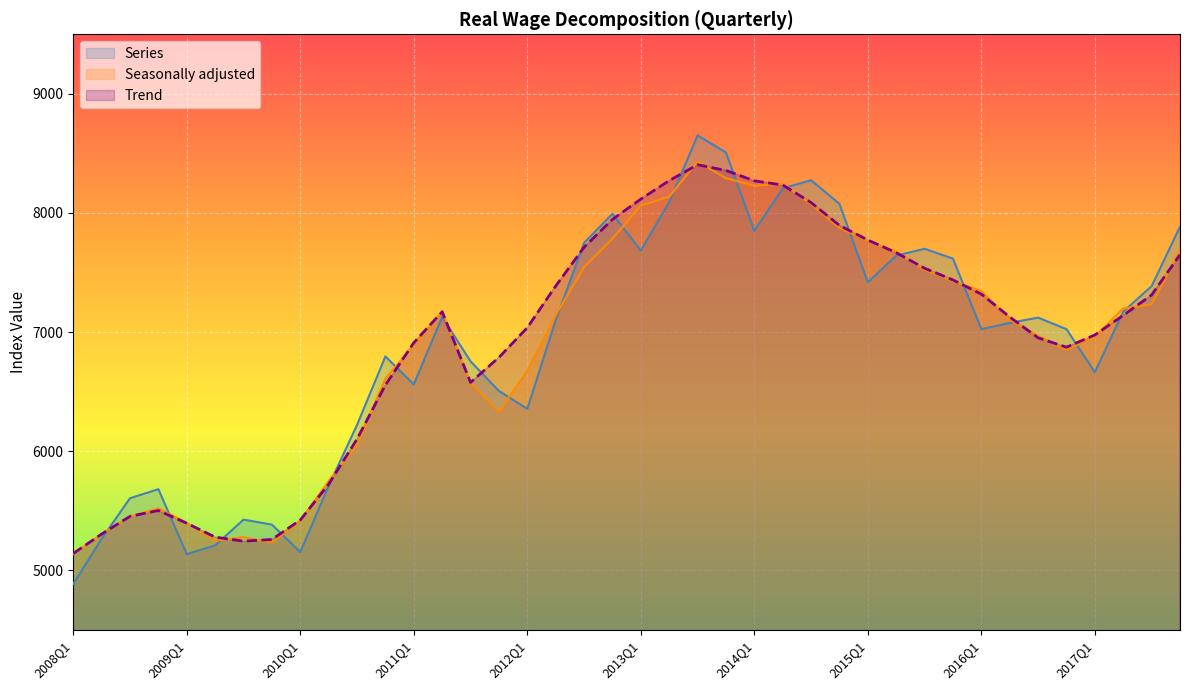

Is the value of Trend at 2008Q3 greater than the value of Series at 2008Q3?

No